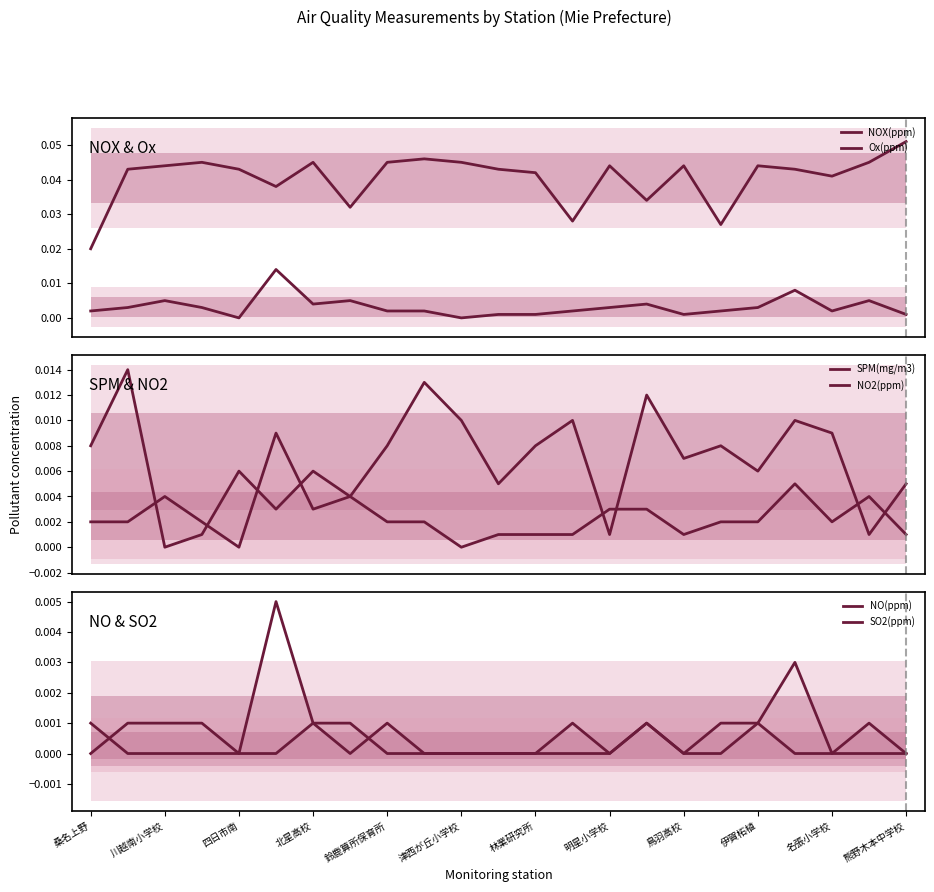

True or false: NO has more than 2 points higher than both neighbors.

True